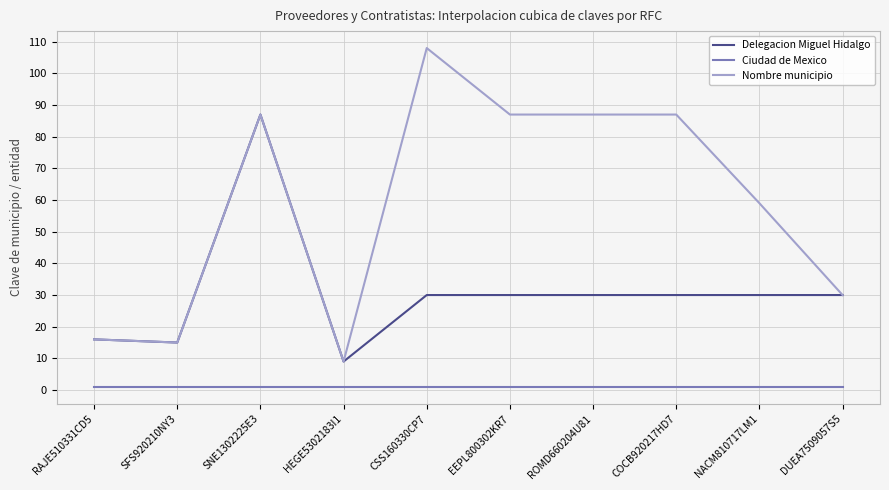

What is the sum of all Delegacion Miguel Hidalgo values?

307